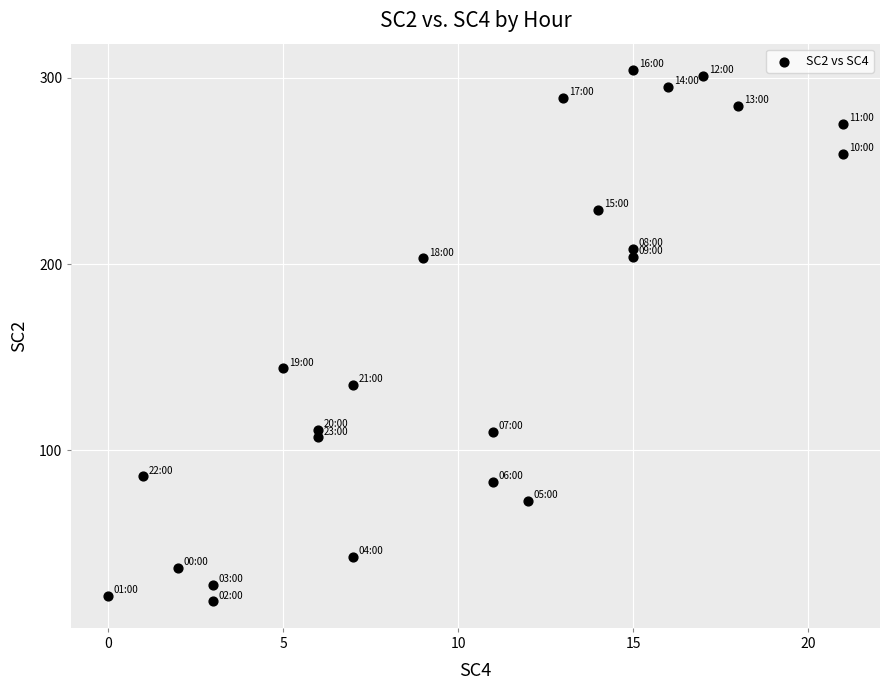

What Y value in the scatter plot is closest to 161?

144